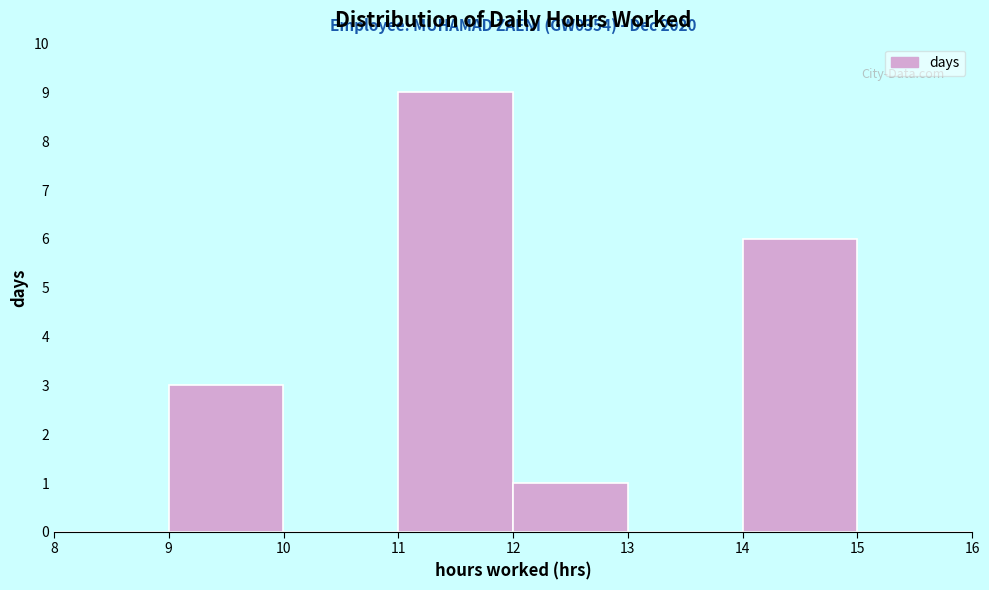

Which range on the x-axis has the tallest bar?

11 to 12